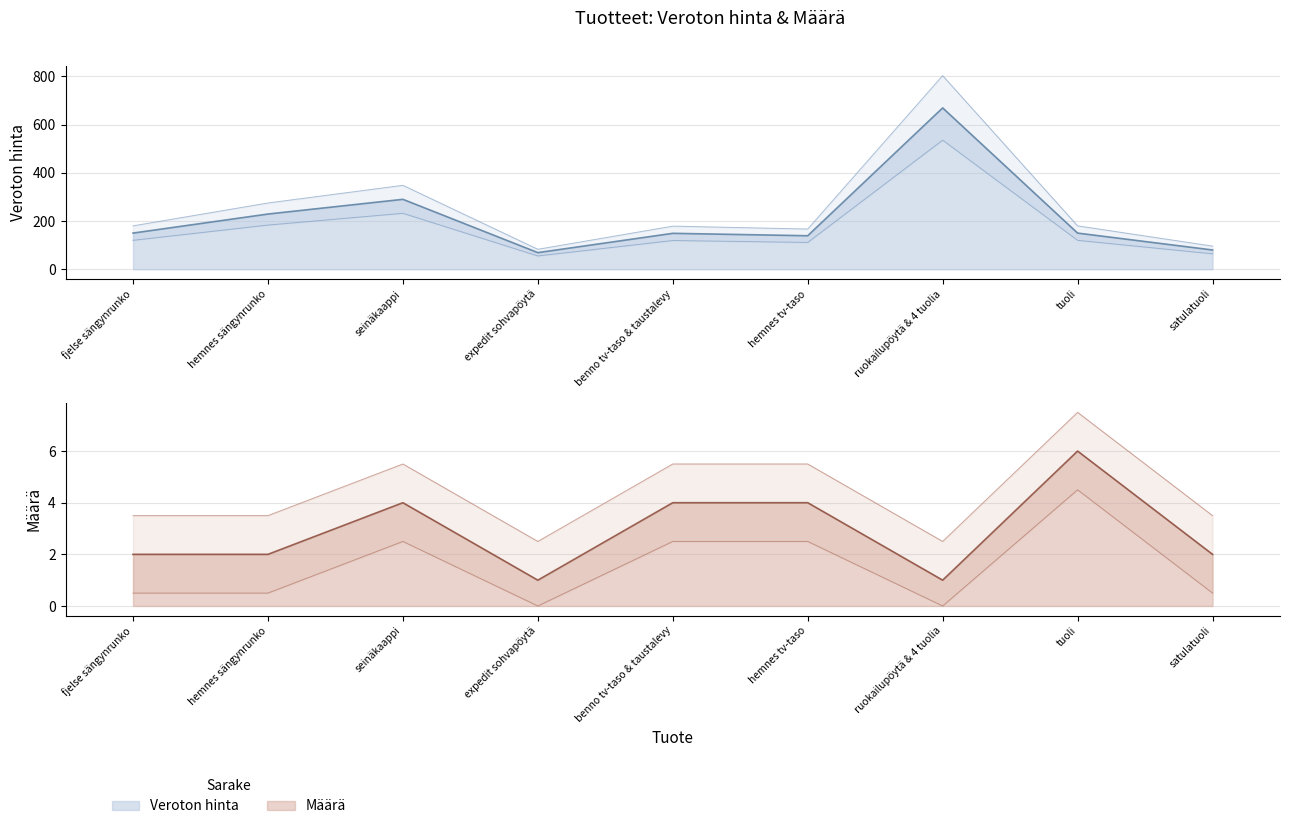

True or false: Veroton hinta has a value of 135 at seinäkaappi.

False